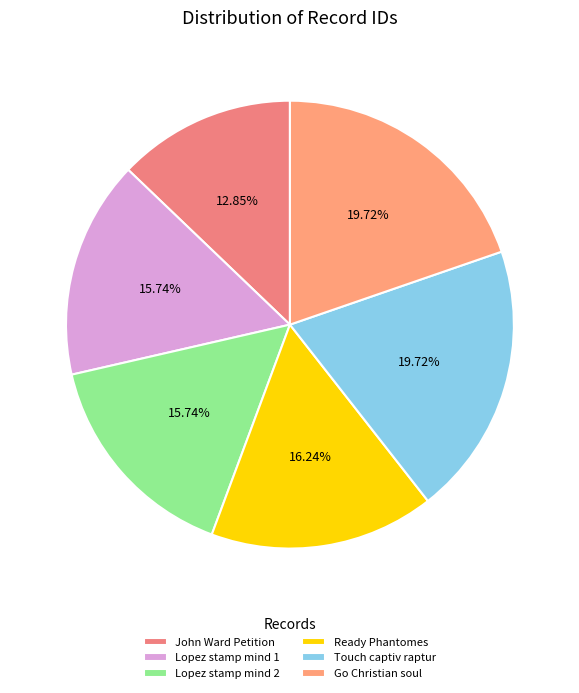

Does any single category account for the majority?

No